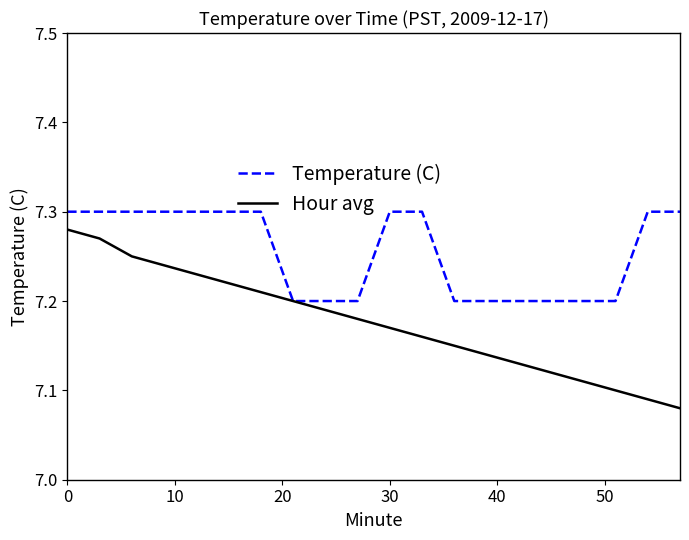

At how many categories does at least one series exceed 7?

20